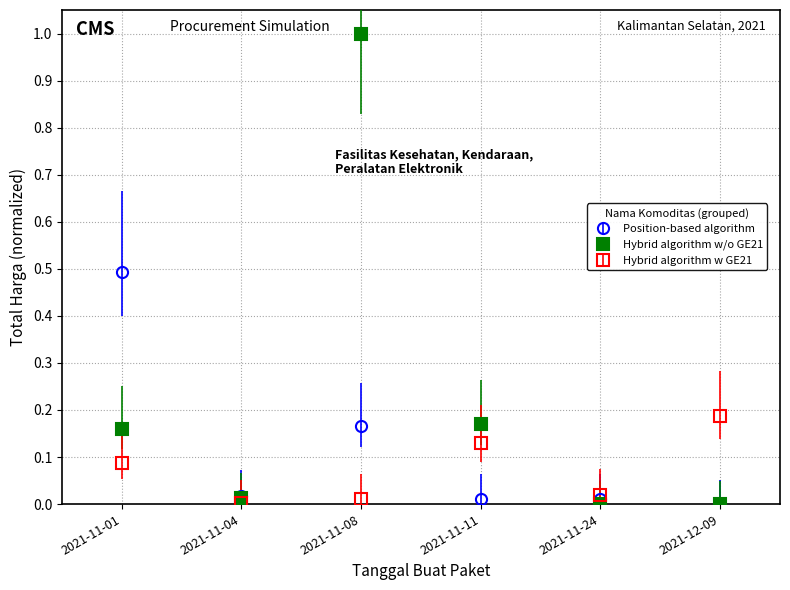

List the series in order of their peak value, lowest first.

Hybrid algorithm w GE21, Position-based algorithm, Hybrid algorithm w/o GE21